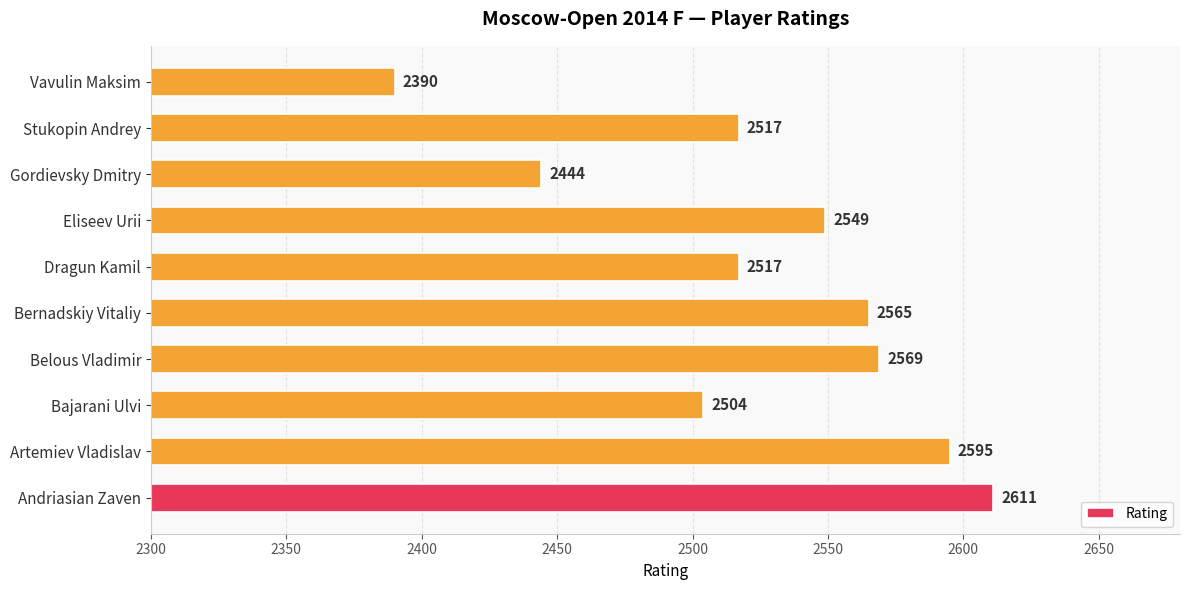

Approximately how many times larger is the value at Vavulin Maksim compared to Dragun Kamil?

0.9